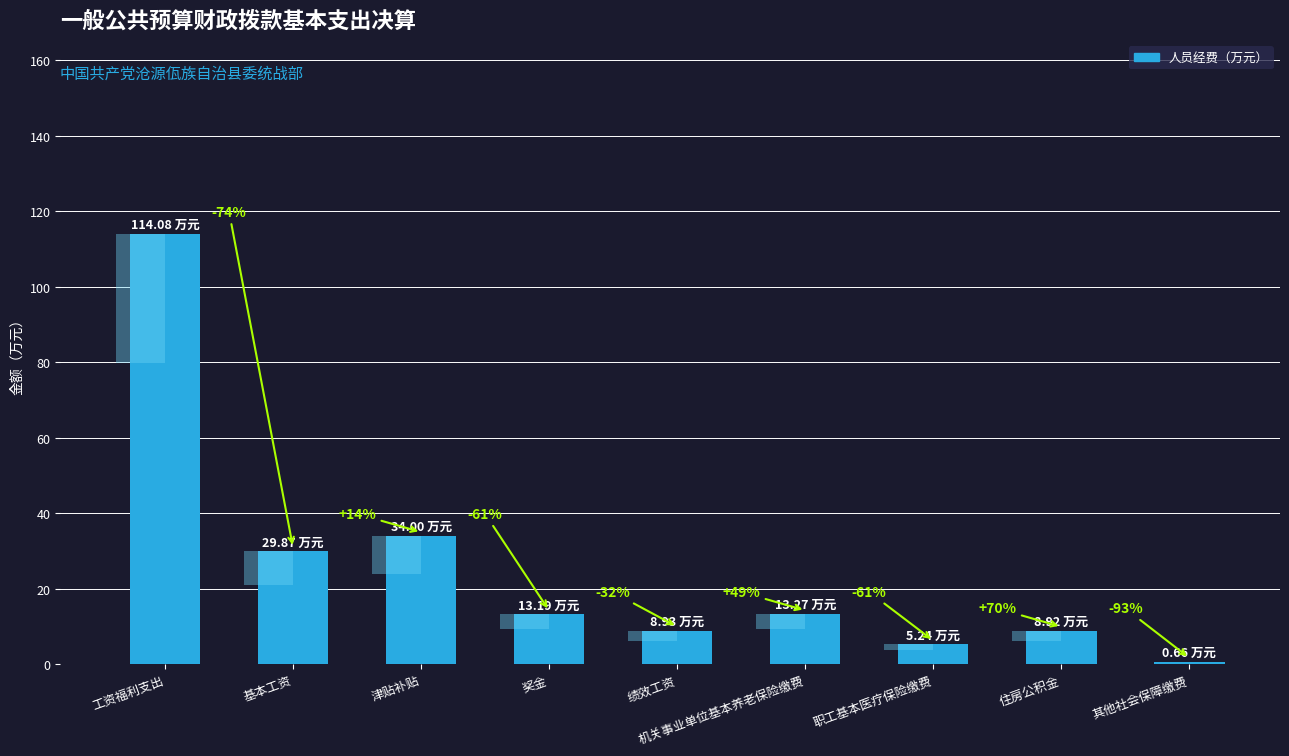

What position from the right is 住房公积金?

2